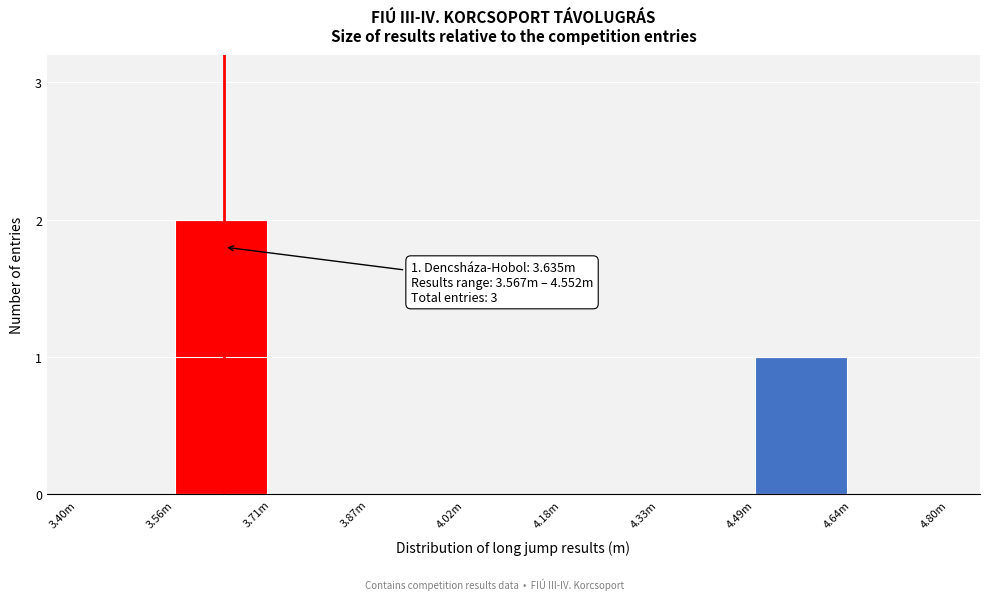

Reading left to right, extract all data points from this chart.

3.40m=0	3.56m=2	3.71m=0	3.87m=0	4.02m=0	4.18m=0	4.33m=0	4.49m=1	4.64m=0